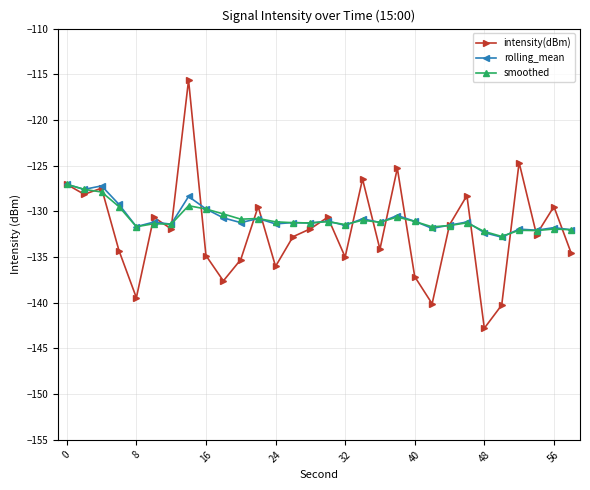

What is the highest value of the intensity(dBm) series?

-115.6